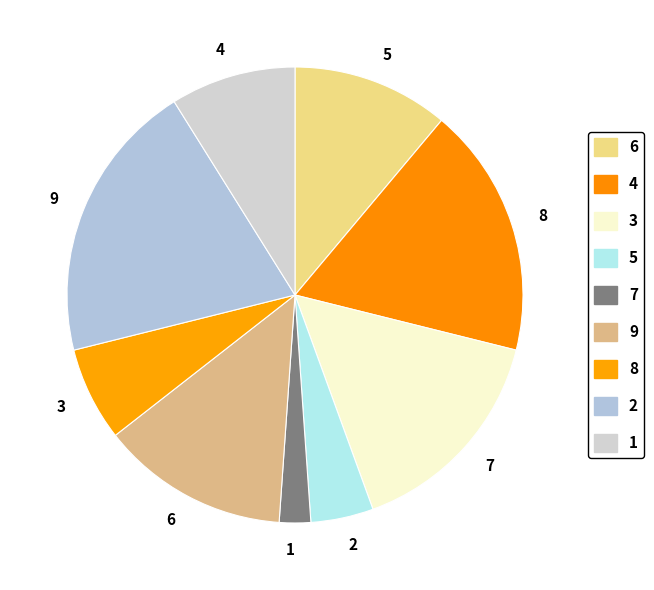

What is the total percentage of 2 and 4?

37.8%